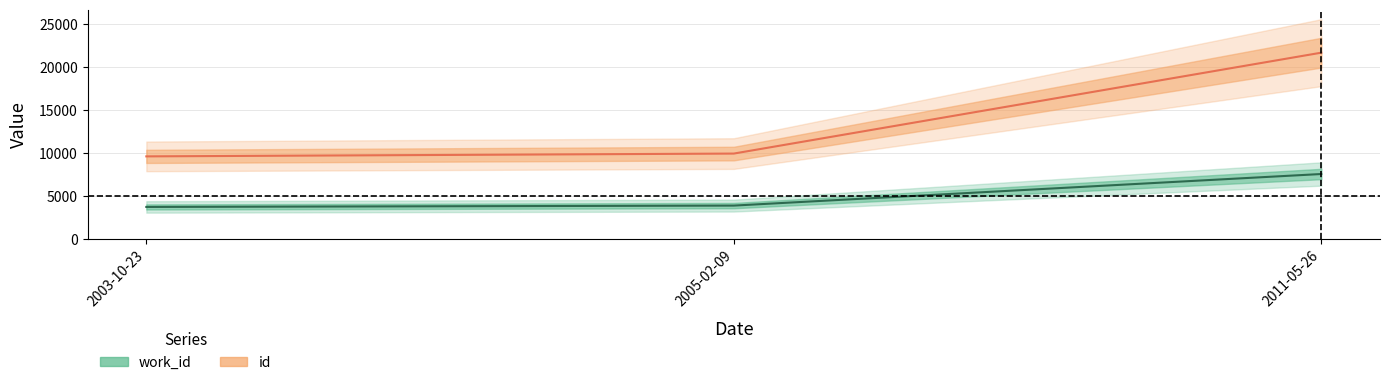

Which series has the largest total across all categories?

id